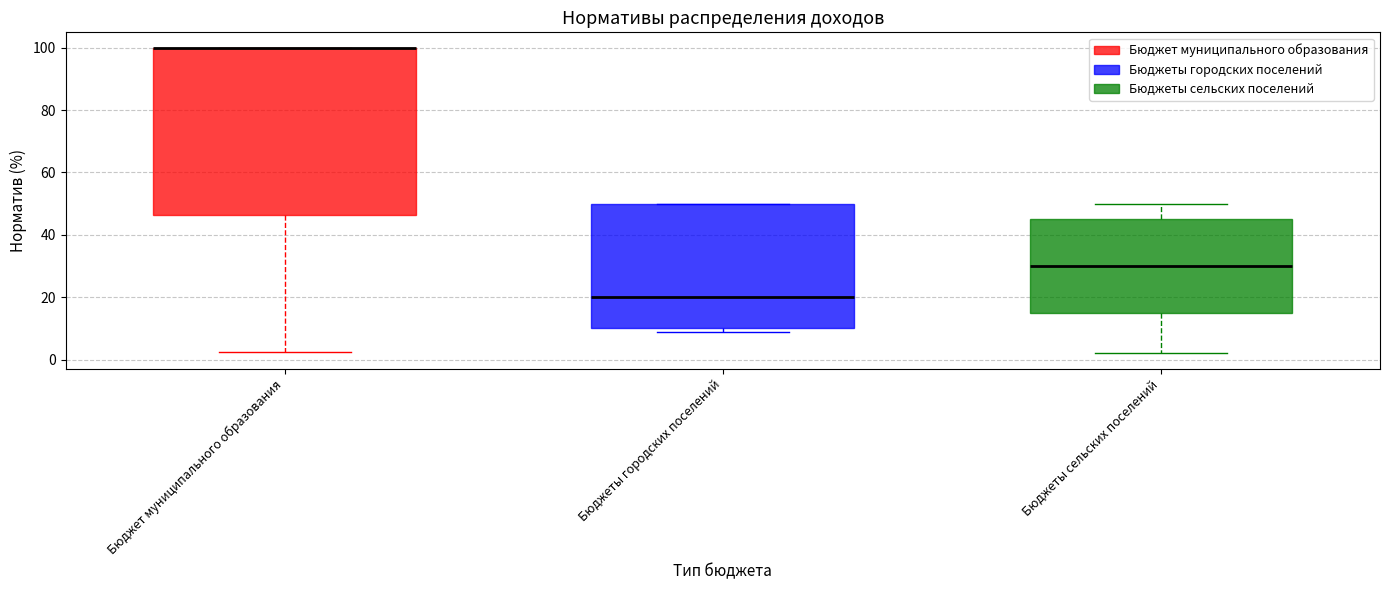

Where is the lower edge of the box for Бюджет муниципального образования on the y-axis? The values are not printed on the chart, so give them approximately, as read against the axis.

46